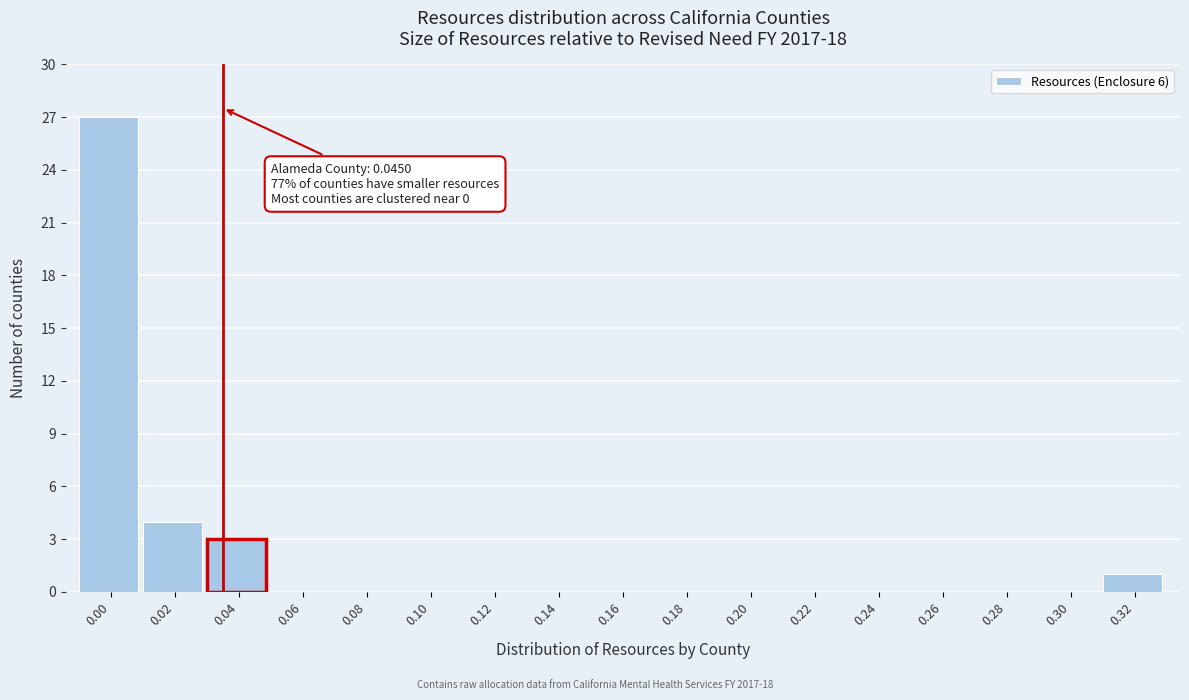

Reading right to left, what are all the values shown in this chart?

0.32=1	0.30=0	0.28=0	0.26=0	0.24=0	0.22=0	0.20=0	0.18=0	0.16=0	0.14=0	0.12=0	0.10=0	0.08=0	0.06=0	0.04=3	0.02=4	0.00=27